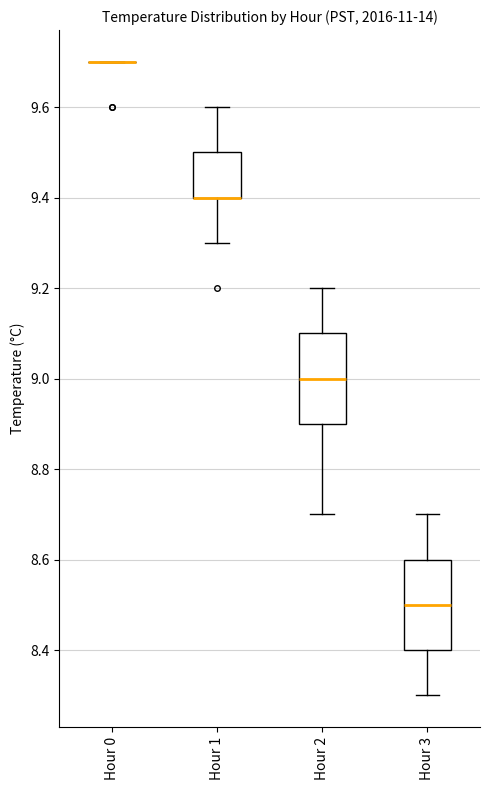

Reading left to right, read every box against the y-axis: the position of its median line, the range the box covers, and the ends of its whiskers. The values are not printed on the chart, so give them approximately, as read against the axis.

Hour 0: box collapsed to a line at 9.7, whiskers 9.7 to 9.7
Hour 1: median 9.4 (drawn on the box's lower edge), box 9.4 to 9.5, whiskers 9.3 to 9.6
Hour 2: median 9.0, box 8.9 to 9.1, whiskers 8.7 to 9.2
Hour 3: median 8.5, box 8.4 to 8.6, whiskers 8.3 to 8.7